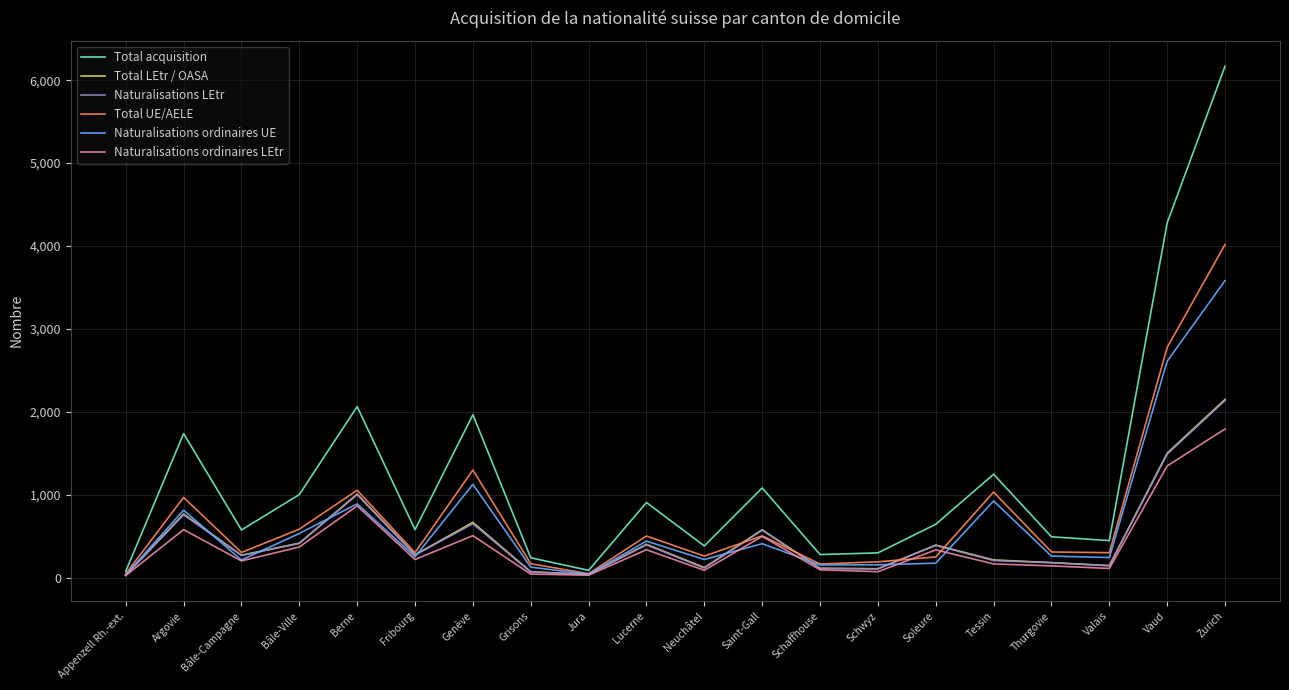

What value does the Total LEtr / OASA series have at Zurich?

2150